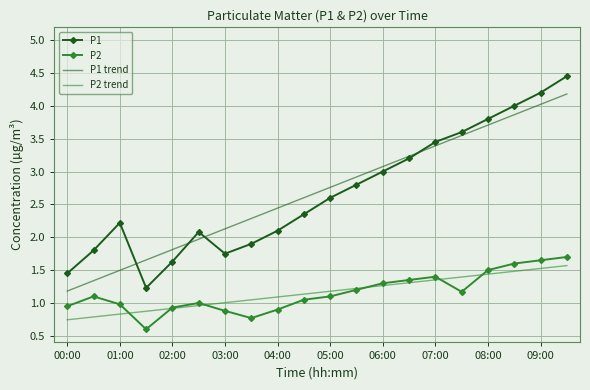

Which series has the largest range (max minus min)?

P1